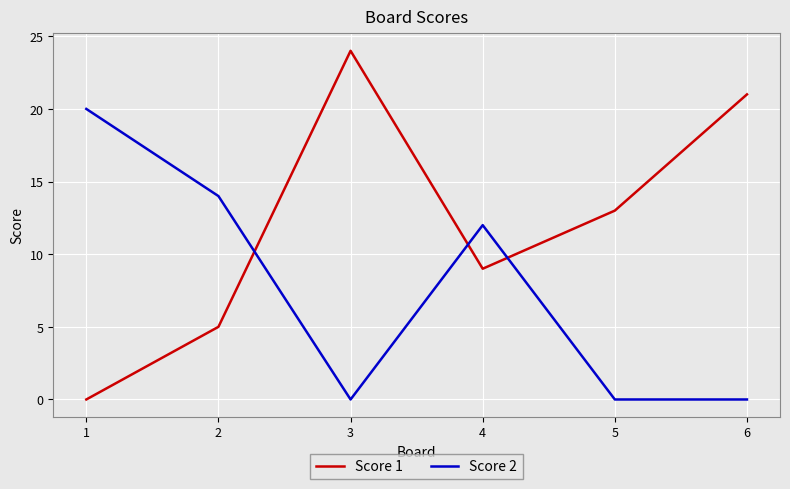

What is the difference between the maximum and second lowest values in the Score 1 series?

19